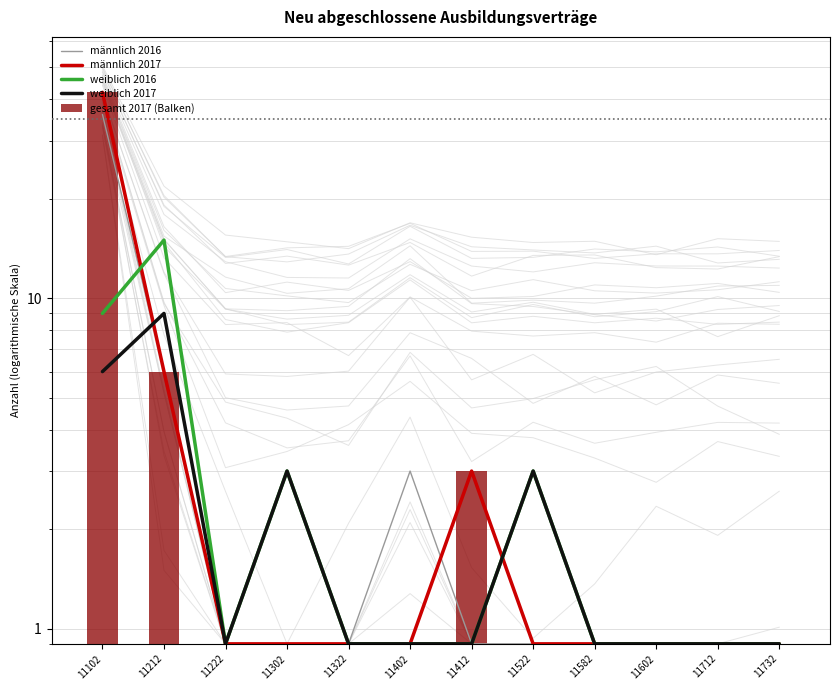

Count the number of data series in this chart.

5